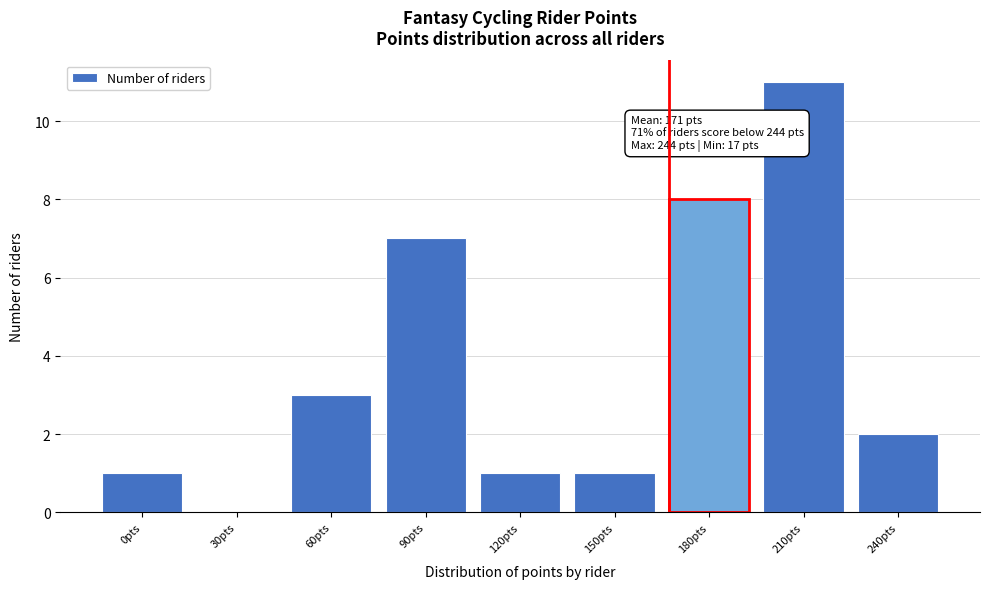

Reading left to right, what are all the values shown in this chart?

0pts=1	30pts=0	60pts=3	90pts=7	120pts=1	150pts=1	180pts=8	210pts=11	240pts=2